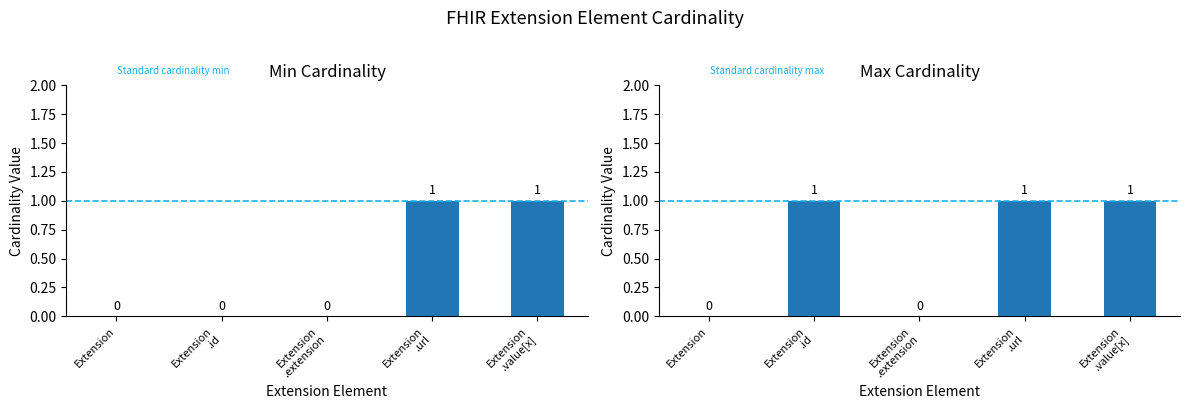

Which has a higher value, Extension
.extension or Extension
.id?

Extension
.extension